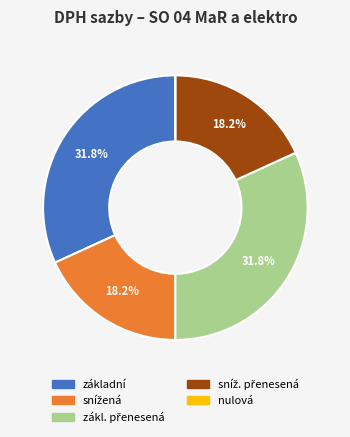

Is there a majority slice in this chart?

No